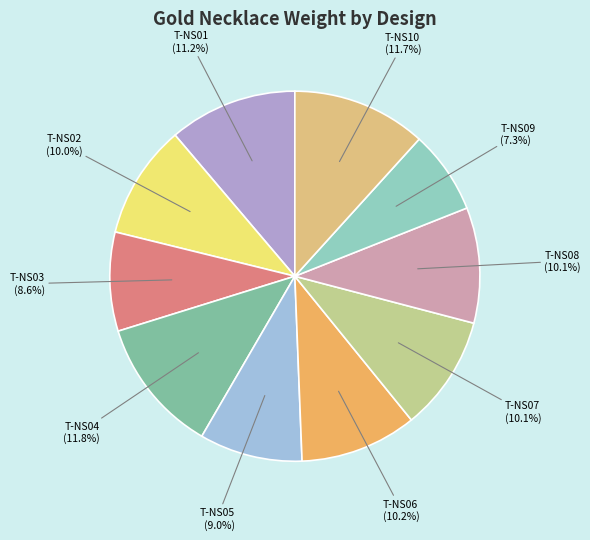

To the nearest percent, what is the difference between the largest and smallest slice percentages?

5%